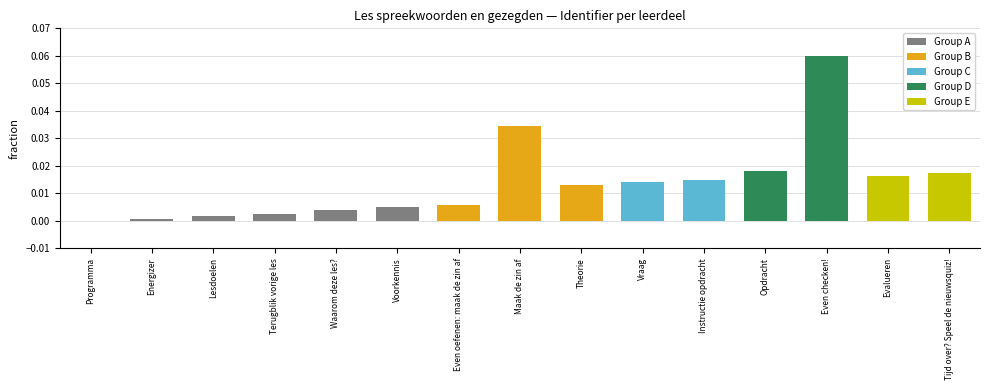

Reading right to left, extract all data points from this chart.

Tijd over? Speel de nieuwsquiz!=0.0	Evalueren=0.0	Even checken!=0.1	Opdracht=0.0	Instructie opdracht=0.0	Vraag=0.0	Theorie=0.0	Maak de zin af=0.0	Even oefenen: maak de zin af=0.0	Voorkennis=0.0	Waarom deze les?=0.0	Terugblik vorige les=0.0	Lesdoelen=0.0	Energizer=0.0	Programma=0.0